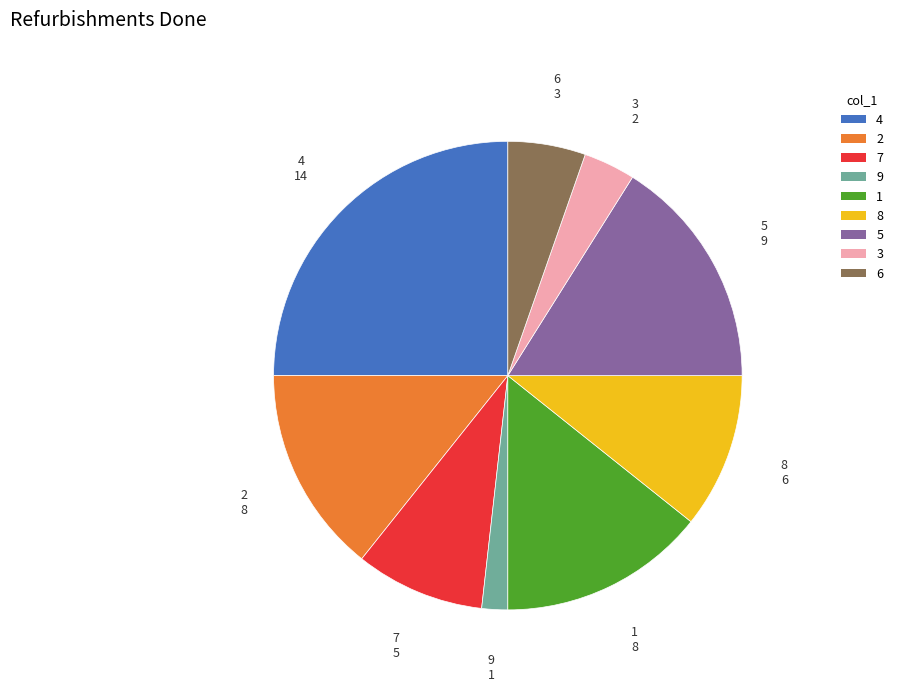

What is the smallest slice in the pie chart?

9